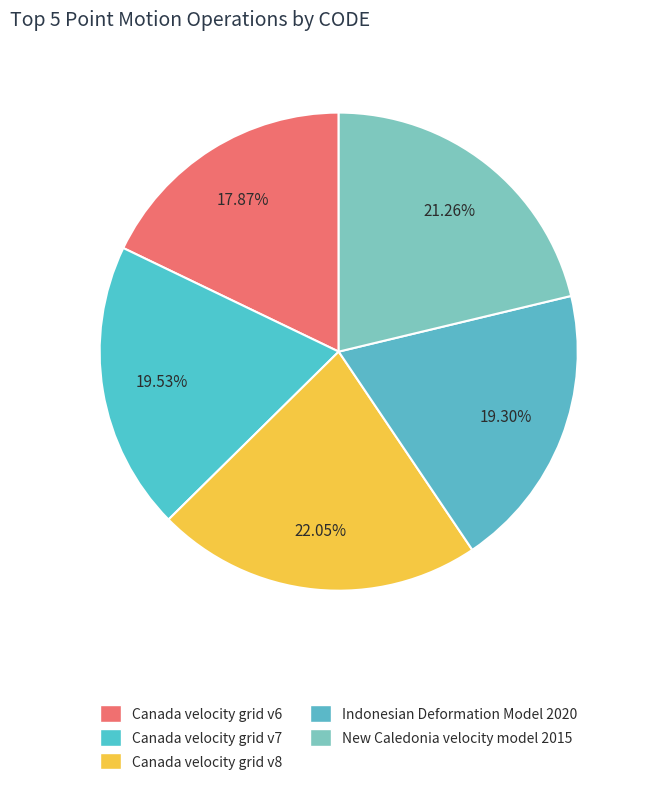

How many slices are in this pie chart?

5